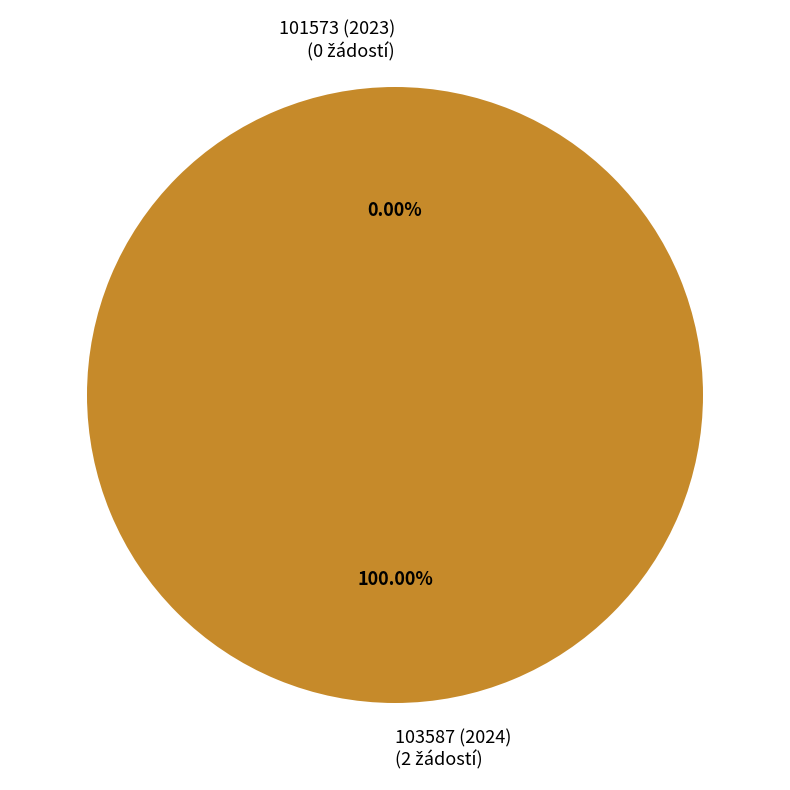

Is it true that 101573 (2023) is 0% of the pie?

True